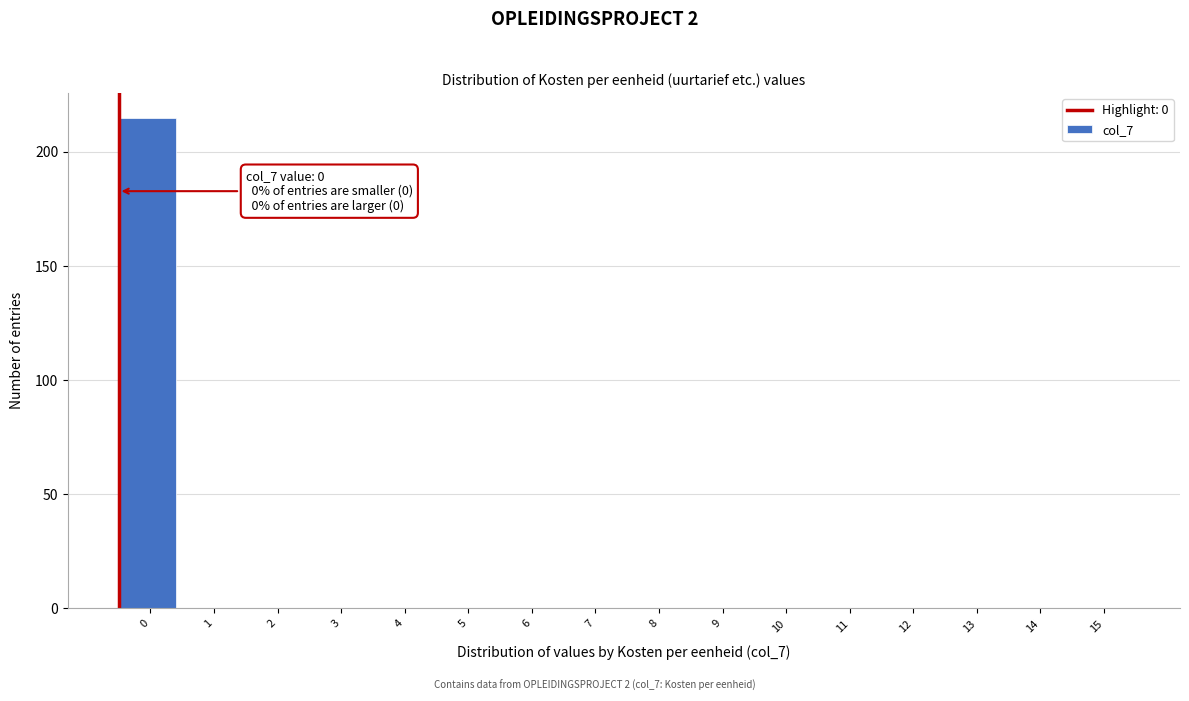

Reading left to right, extract all data points from this chart.

0=215	1=0	2=0	3=0	4=0	5=0	6=0	7=0	8=0	9=0	10=0	11=0	12=0	13=0	14=0	15=0